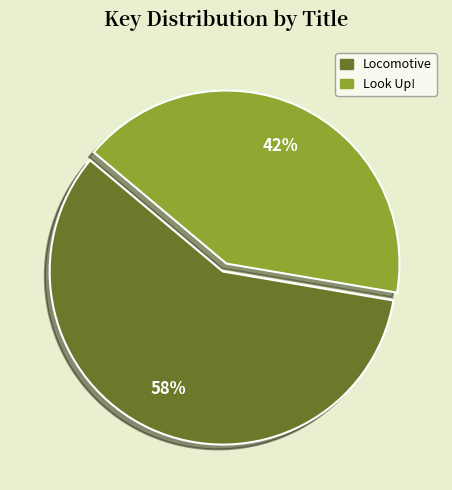

To the nearest percent, what percentage of the pie is Locomotive?

58%